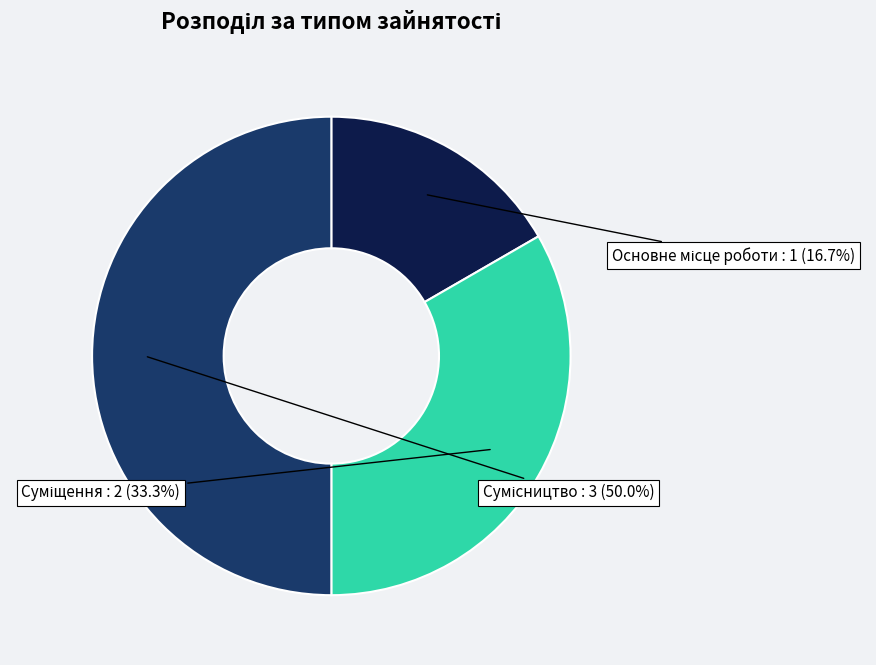

What percentage is the Суміщення slice, to the nearest percent?

33%